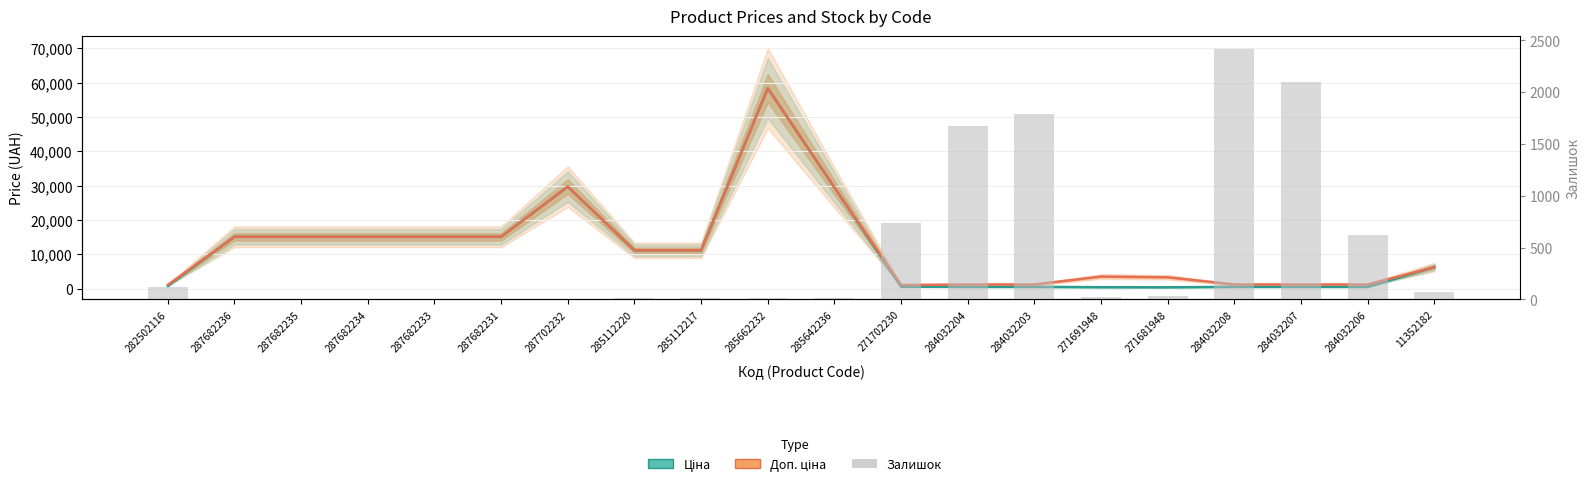

What is the label of the 17th bar from the left?

284032208